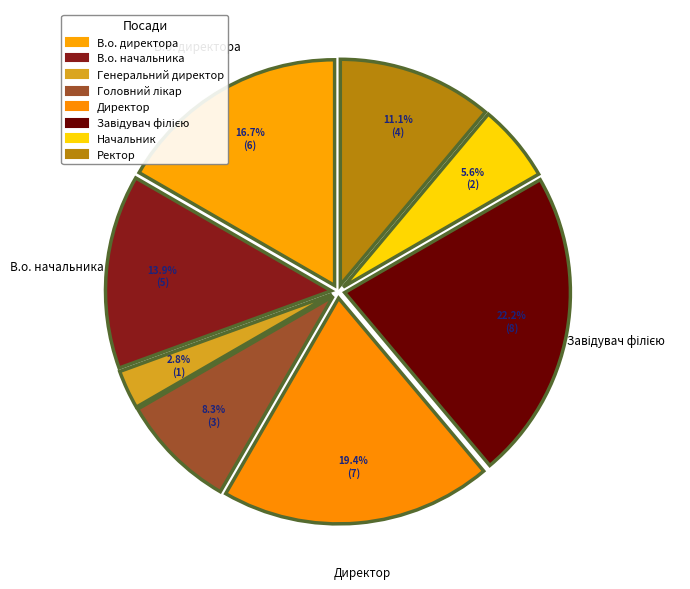

What is the ratio of the value at Ректор to the value at В.о. начальника?

0.8